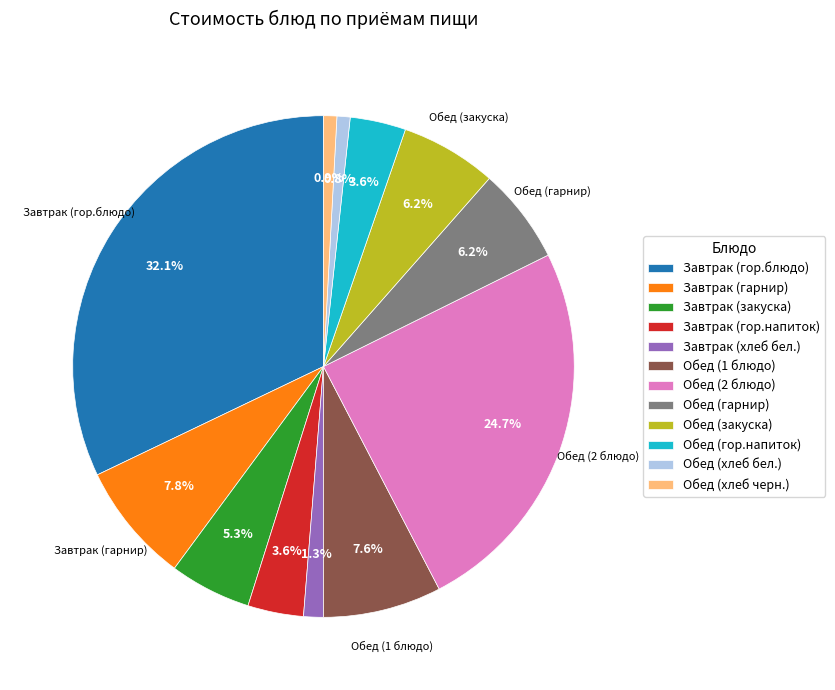

Which has a higher value, Обед (гарнир) or Обед (1 блюдо)?

Обед (1 блюдо)